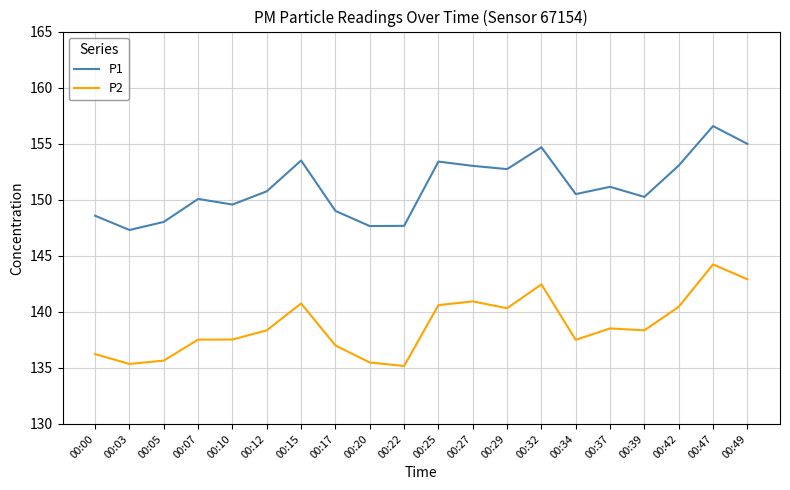

True or false: P1 and P2 cross at least once.

False